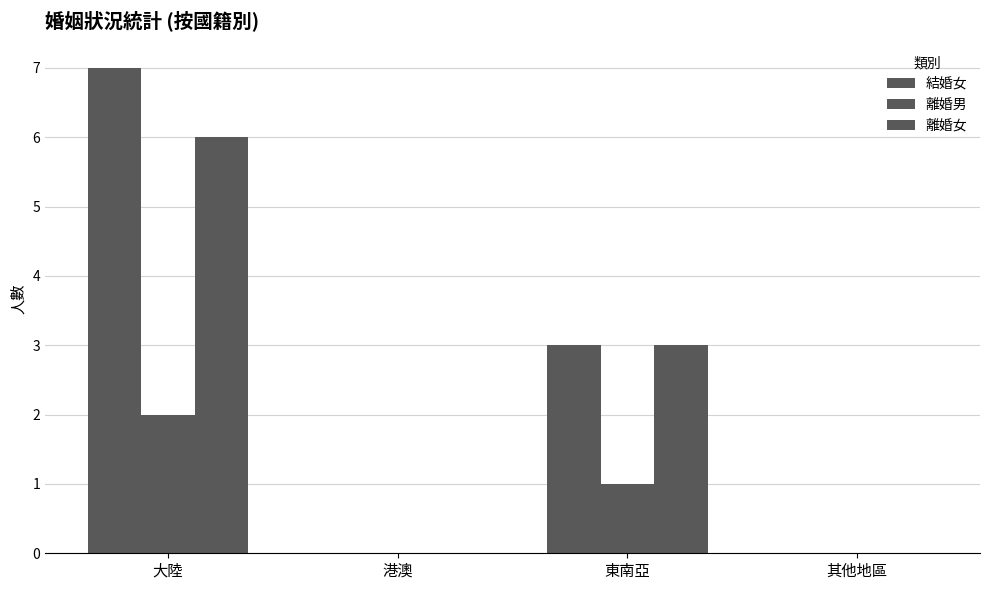

How many data points does each series have?

4